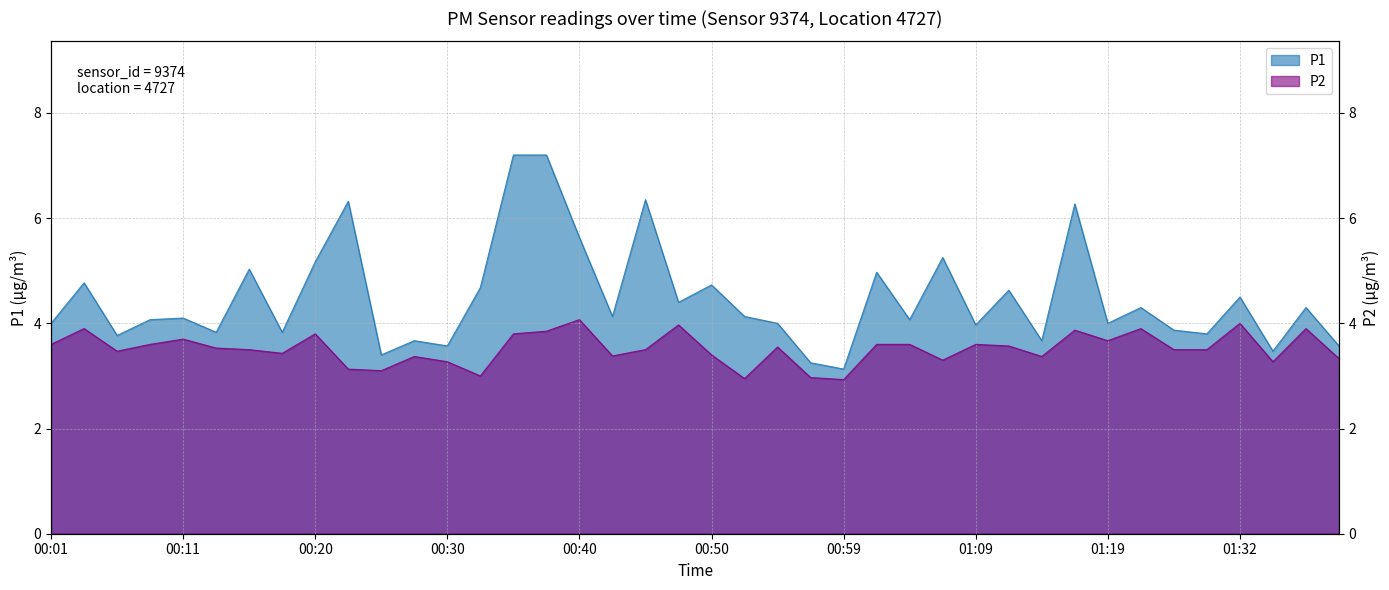

What value does the P1 series have at 00:40?

5.6